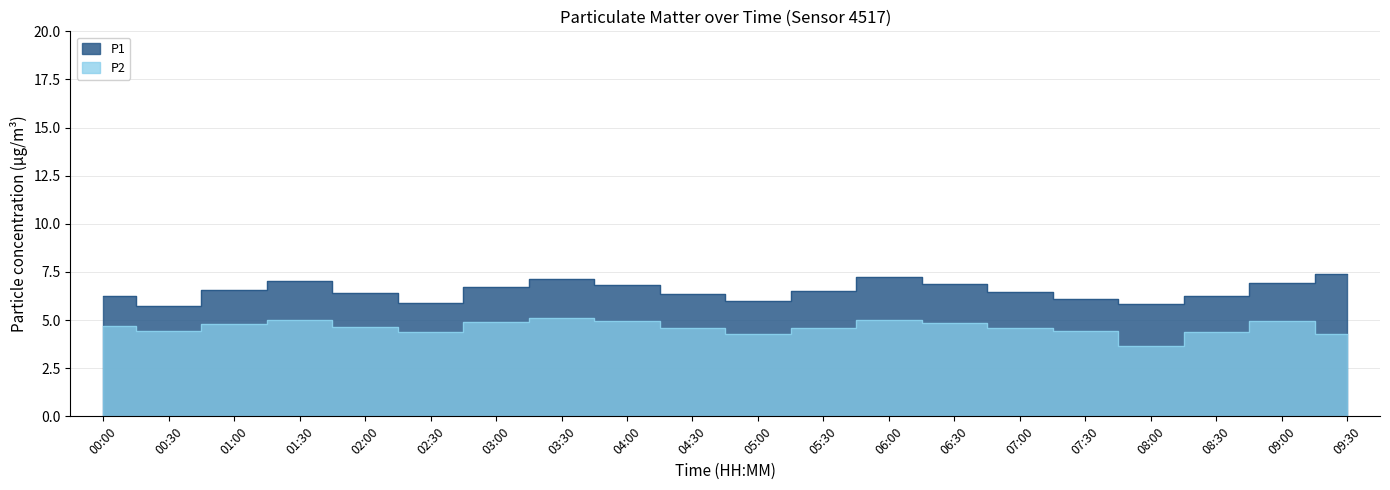

What is the value of the P1 point at the 11th from the left?

6.0